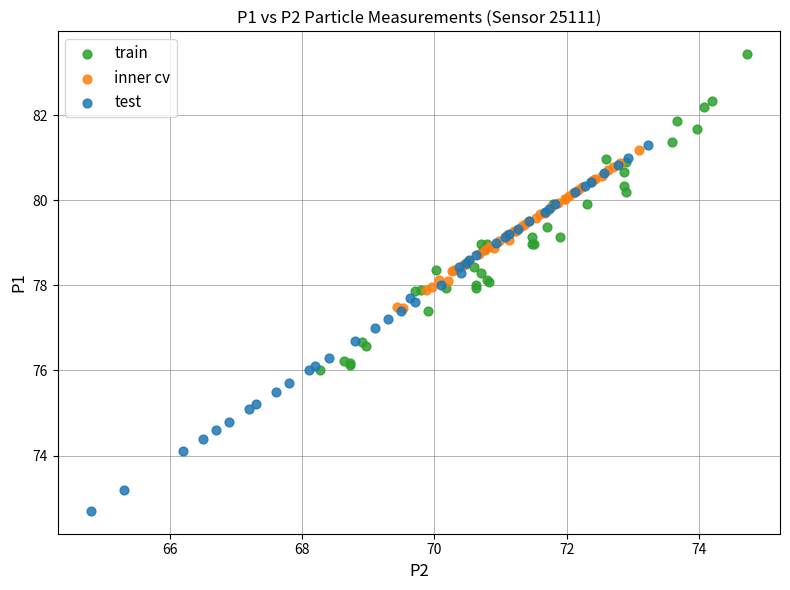

Which series has the widest spread of Y values?

test